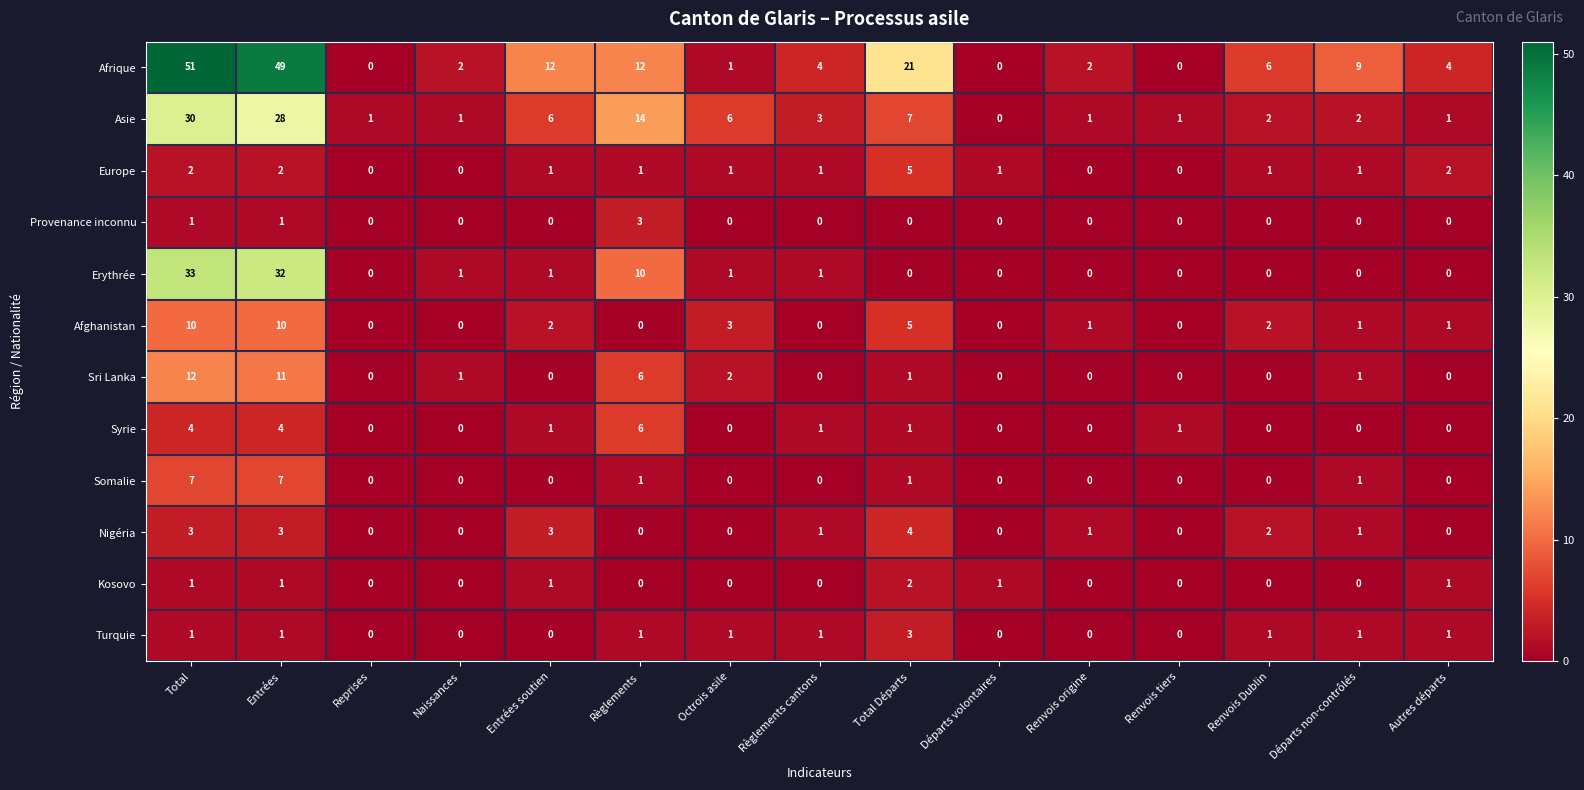

Where is Afrique nearest to the value 25?

Total Départs